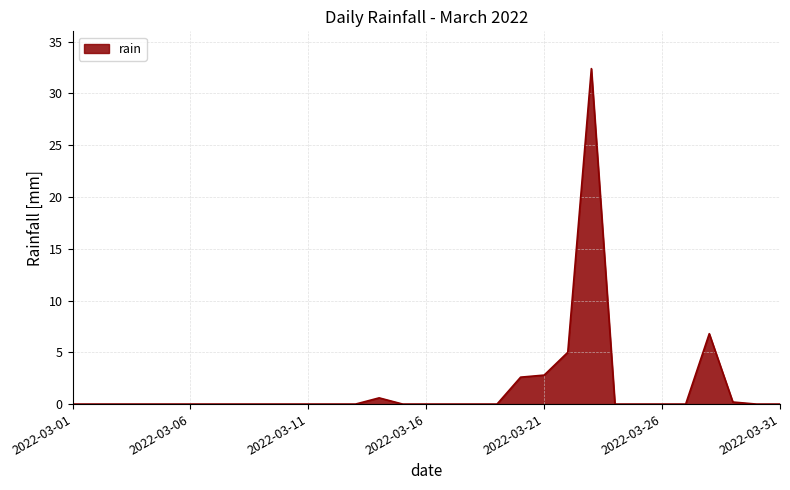

Reading right to left, list all the values displayed in this chart.

0.0	0.0	0.2	6.8	0.0	0.0	0.0	0.0	32.4	5.0	2.8	2.6	0.0	0.0	0.0	0.0	0.0	0.6	0.0	0.0	0.0	0.0	0.0	0.0	0.0	0.0	0.0	0.0	0.0	0.0	0.0